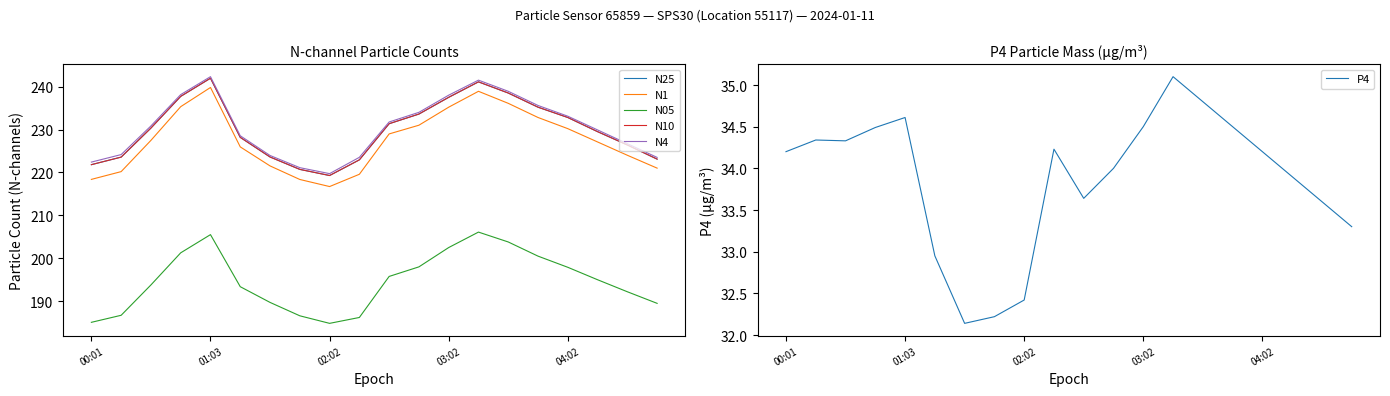

In P4, how many points are higher than both neighbors (excluding endpoints)?

4